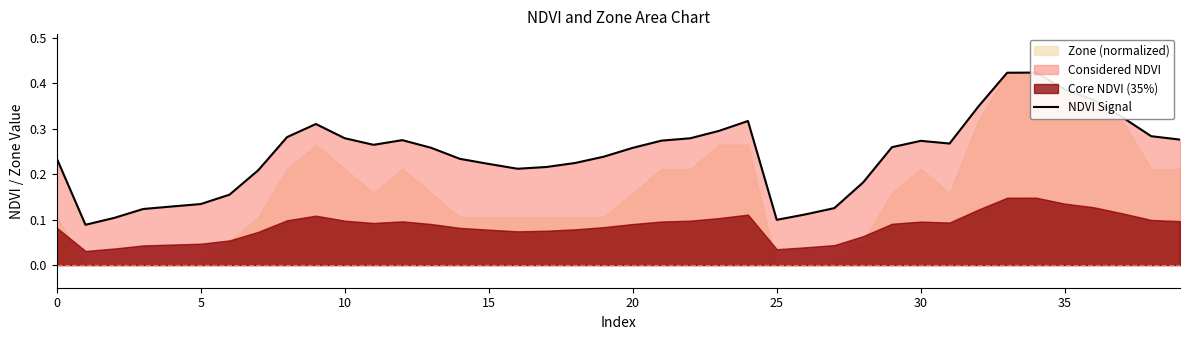

The chart shows a value of 0.1 at 28. True or false?

False